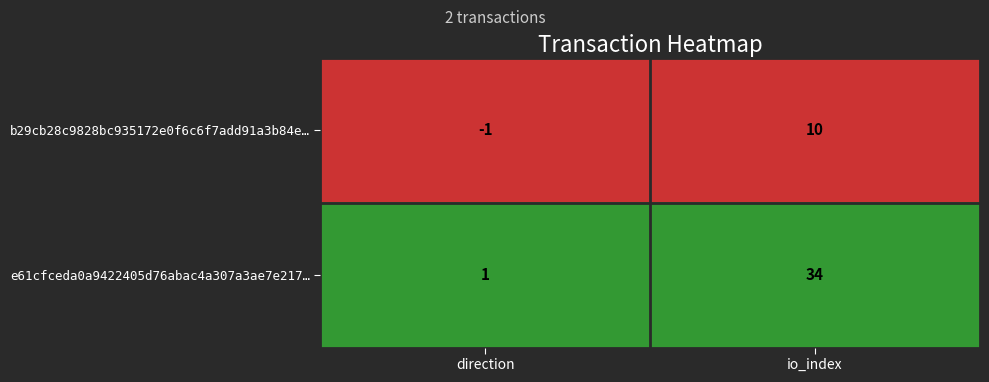

At how many categories does at least one series exceed 0?

2